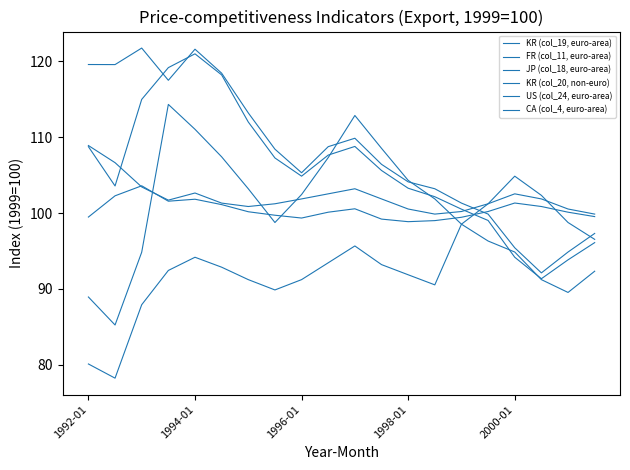

What is the difference between the second highest and second lowest values in the JP (col_18, euro-area) series?

23.9